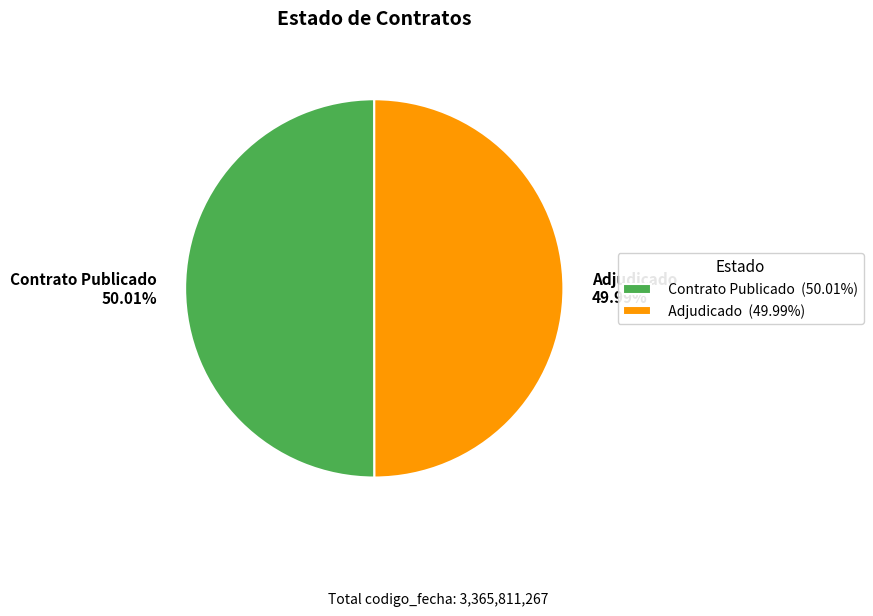

Is there any slice that represents more than half of the pie?

Yes